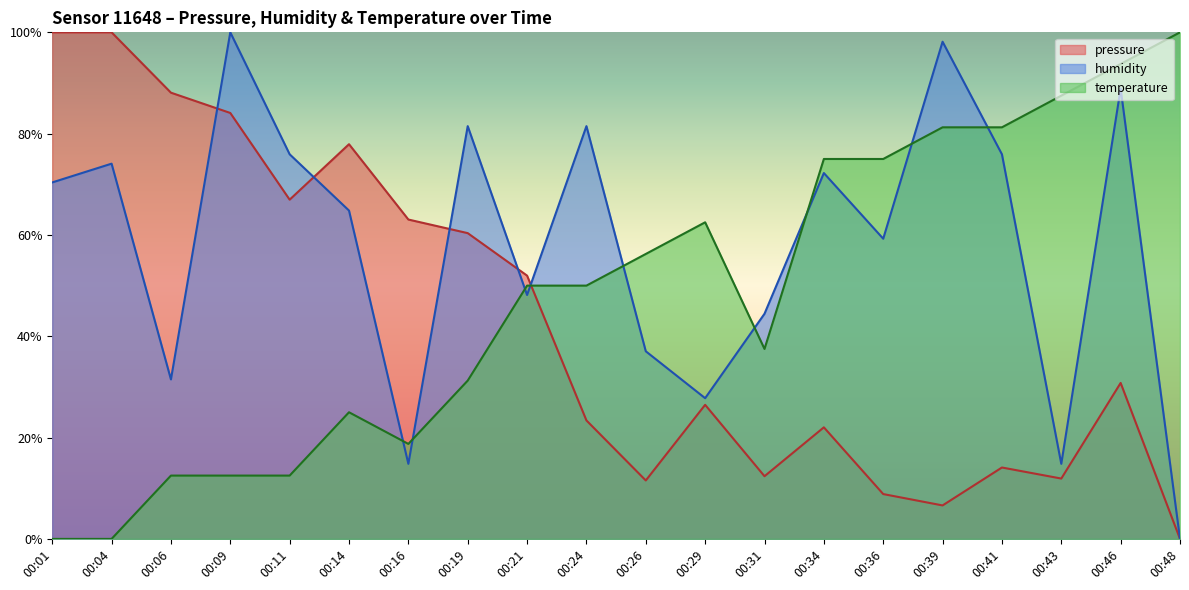

True or false: pressure has a value of 77.9 at 00:14.

True